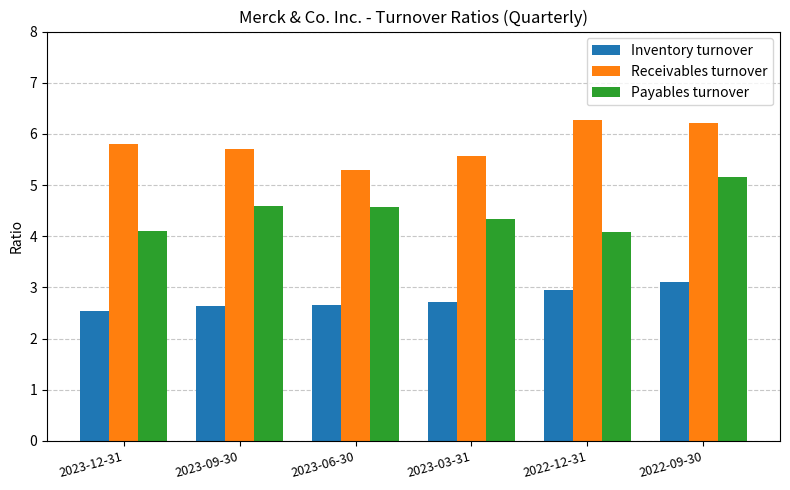

Rank the series at 2022-09-30 from lowest to highest value.

Inventory turnover, Payables turnover, Receivables turnover